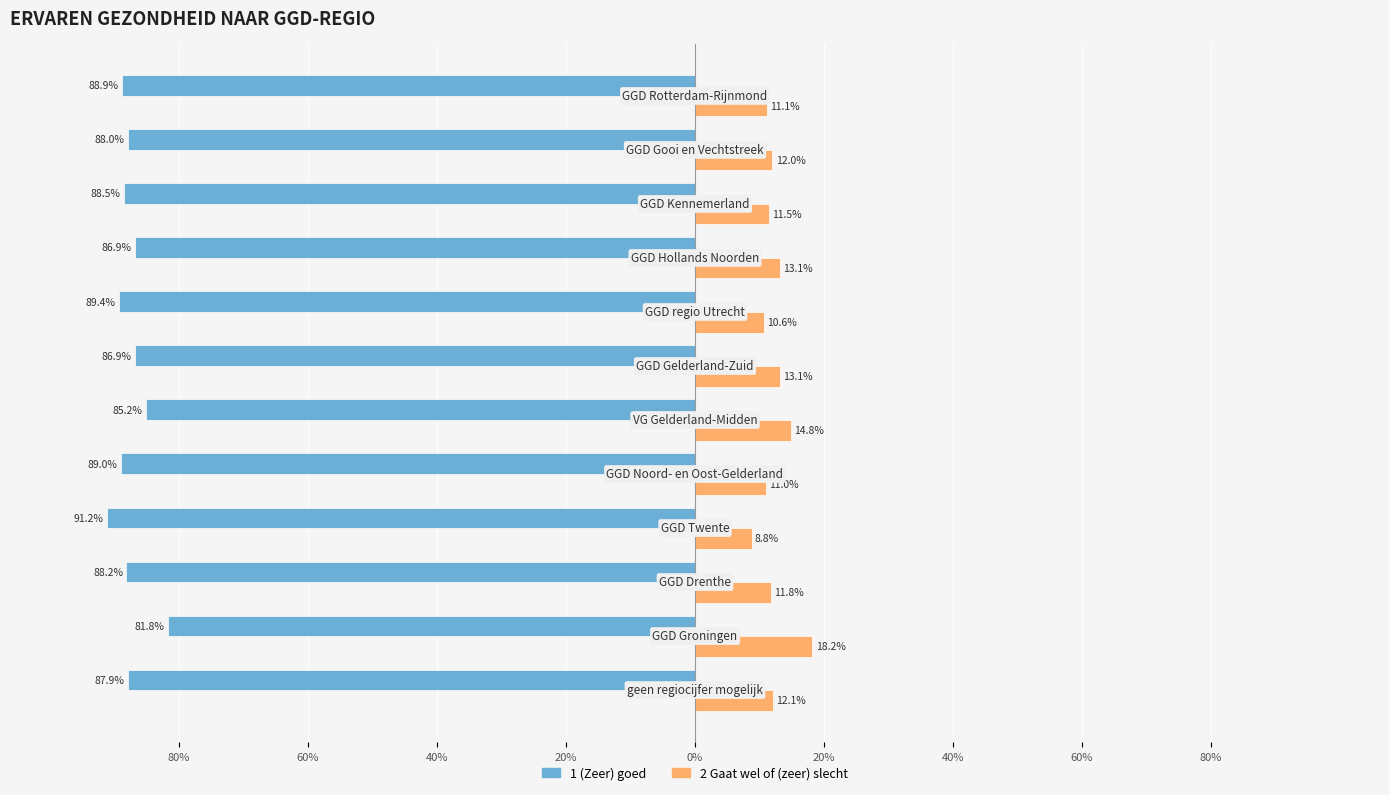

What are all the series names shown in the legend?

1 (Zeer) goed, 2 Gaat wel of (zeer) slecht